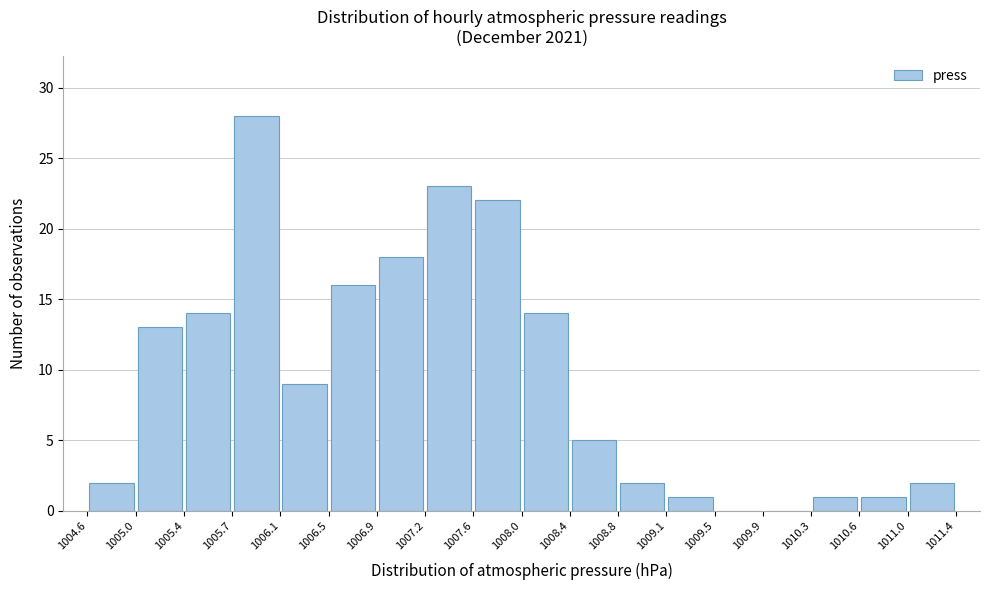

Reading left to right, transcribe this chart: for each bar, give the range it covers on the x-axis and its height. The values are not printed on the chart, so give them approximately, as read against the axis.

1004.6 to 1005.0: 2
1005.0 to 1005.4: 13
1005.4 to 1005.7: 14
1005.7 to 1006.1: 28
1006.1 to 1006.5: 9
1006.5 to 1006.9: 16
1006.9 to 1007.2: 18
1007.2 to 1007.6: 23
1007.6 to 1008.0: 22
1008.0 to 1008.4: 14
1008.4 to 1008.8: 5
1008.8 to 1009.1: 2
1009.1 to 1009.5: 1
1009.5 to 1009.9: 0
1009.9 to 1010.3: 0
1010.3 to 1010.6: 1
1010.6 to 1011.0: 1
1011.0 to 1011.4: 2